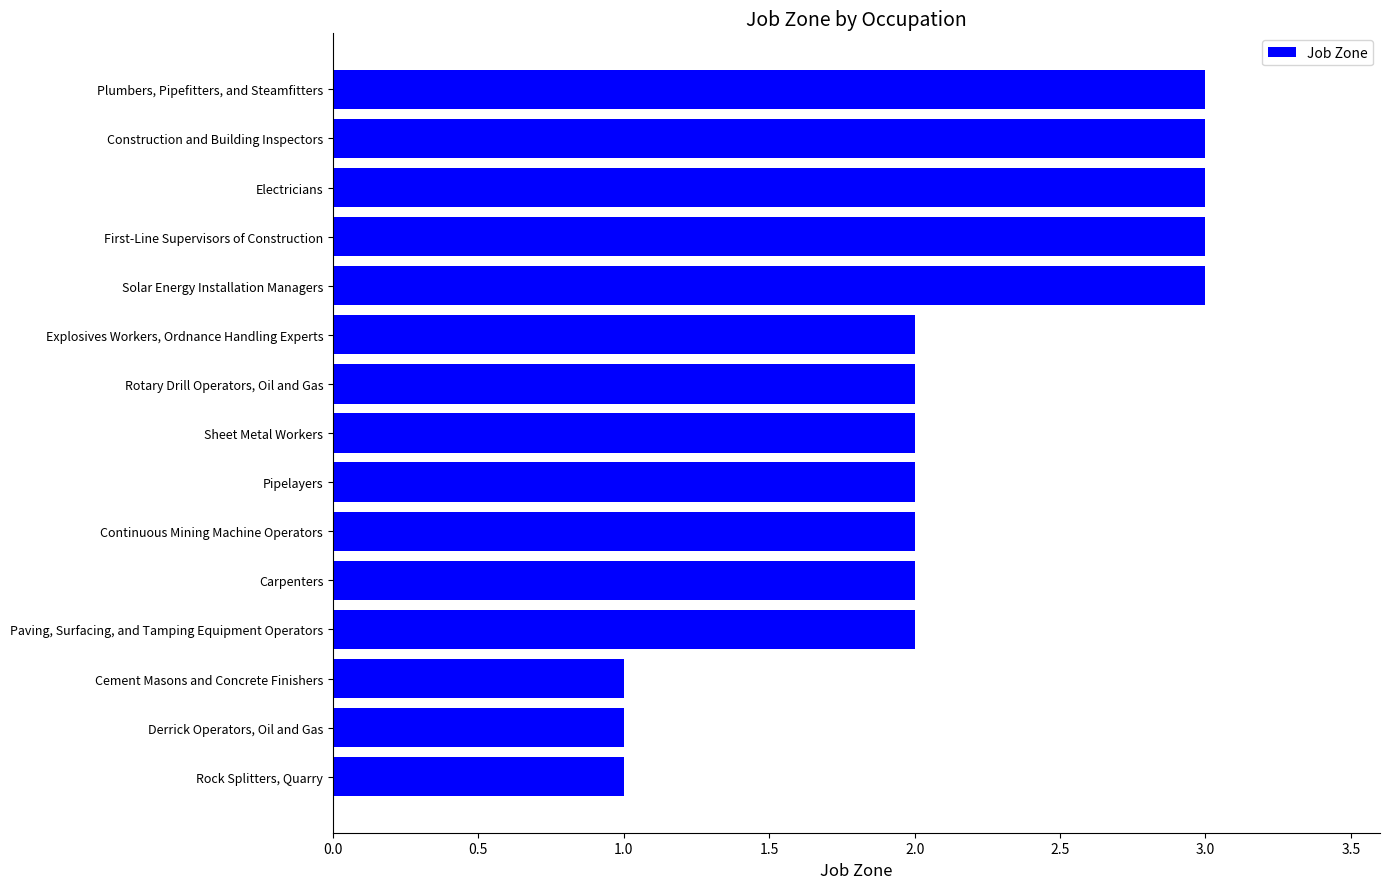

The value at Explosives Workers, Ordnance Handling Experts is 1. True or false?

False